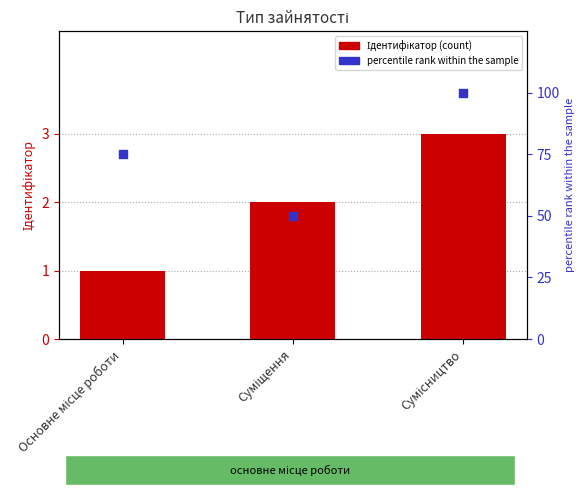

Which series has the widest spread of Y values?

percentile rank within the sample